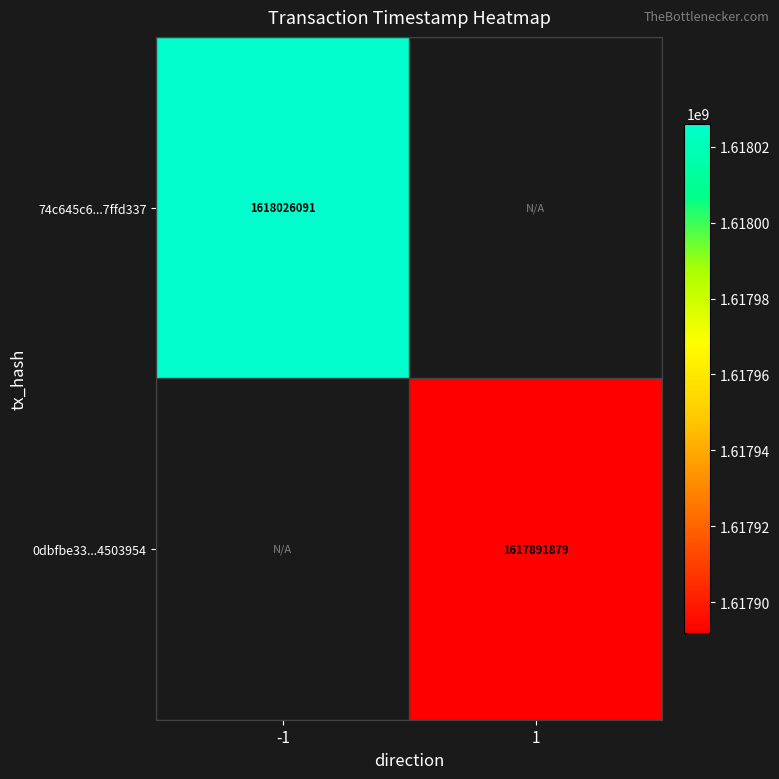

Is the value of 74c645c6...7ffd337 at -1 greater than the value of 0dbfbe33...4503954 at 1?

Yes